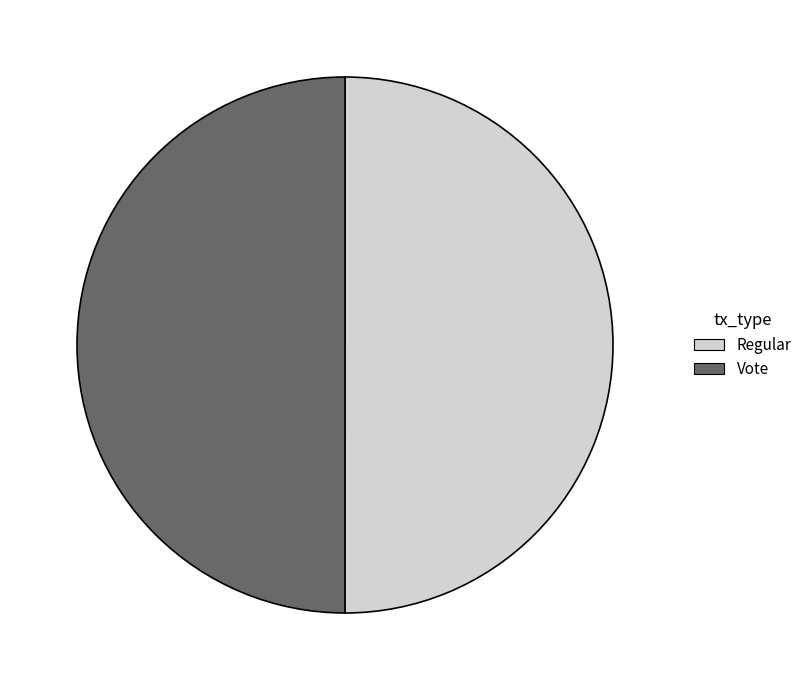

The Vote slice represents 50% of the pie. True or false?

True